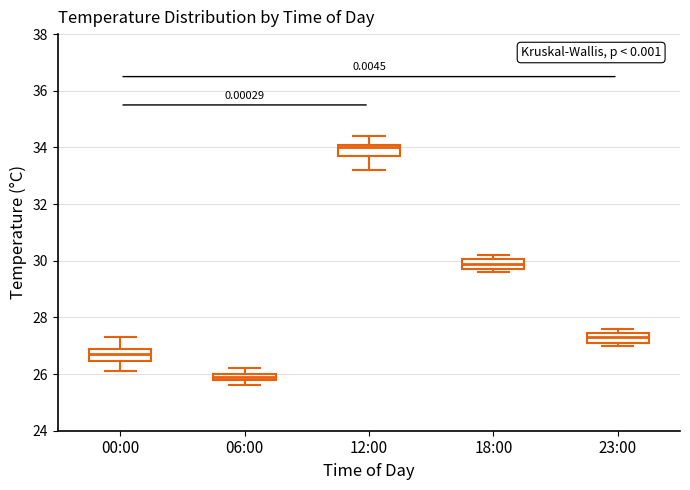

Which box has the highest median line?

12:00